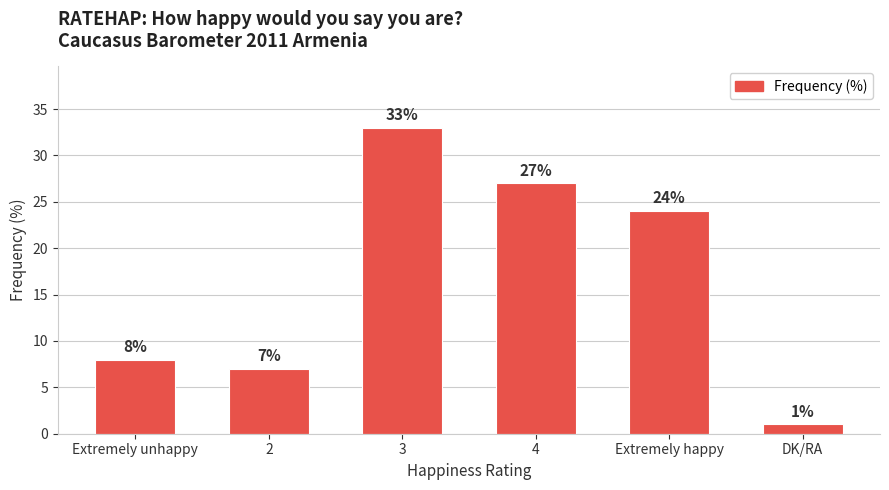

What is the change in value from 3 to DK/RA?

-32